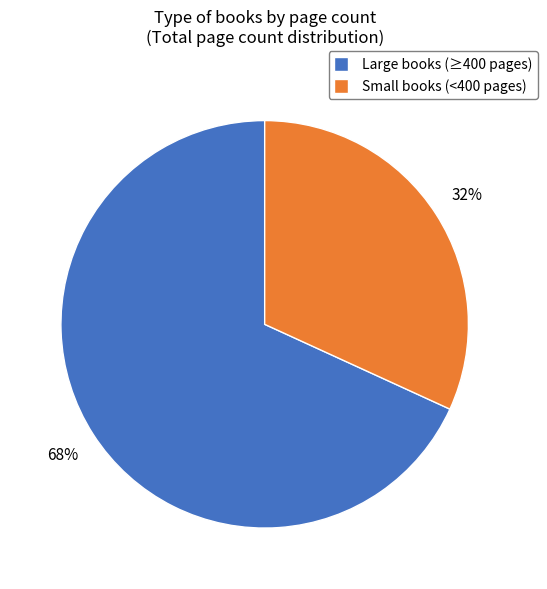

True or false: Large books (≥400 pages) accounts for 68% of the total.

True